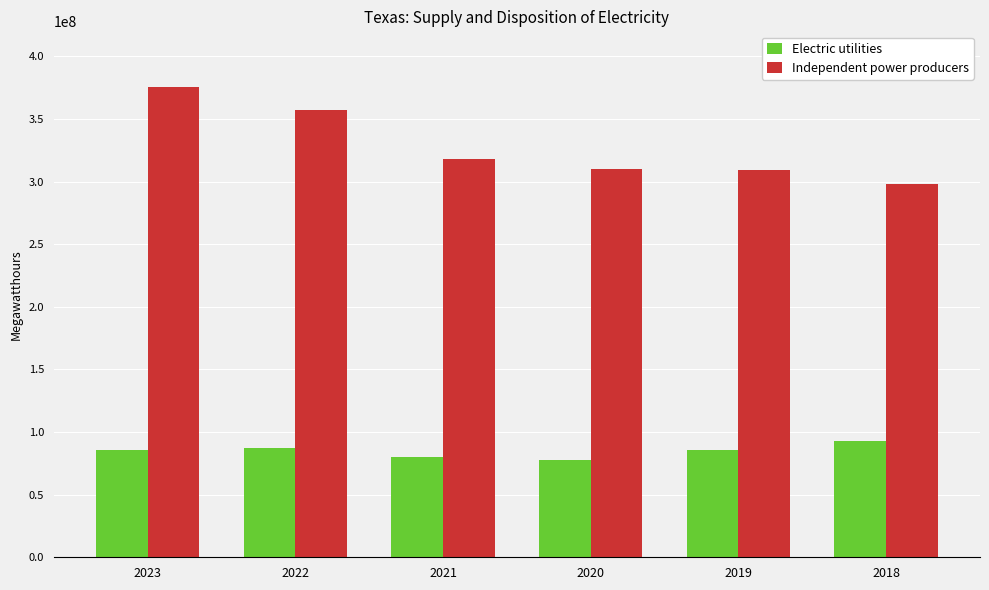

What is the value of the Electric utilities bar at the 6th from the left?

92964516